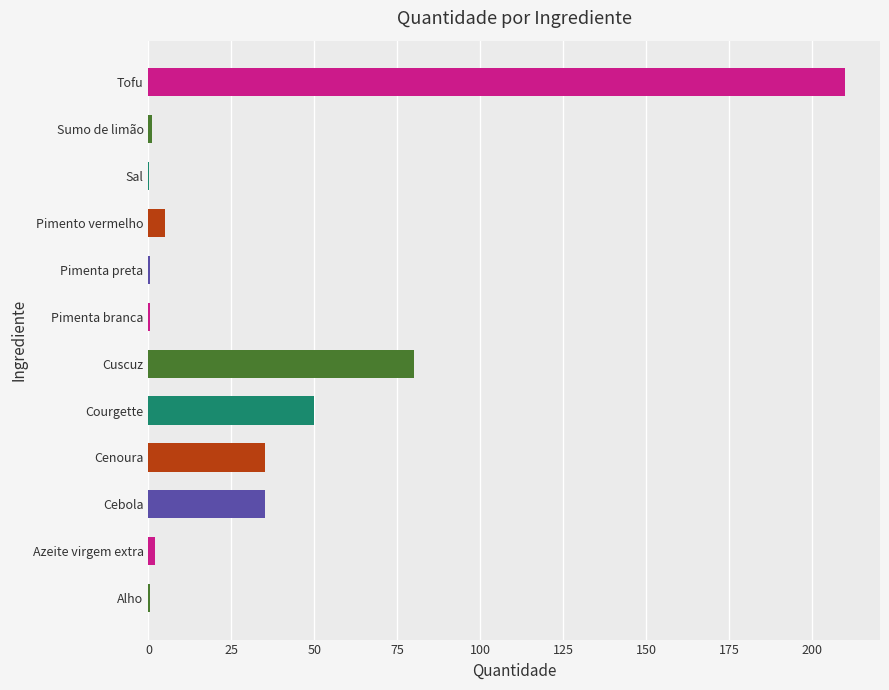

The value at Cuscuz is 80.0. True or false?

True